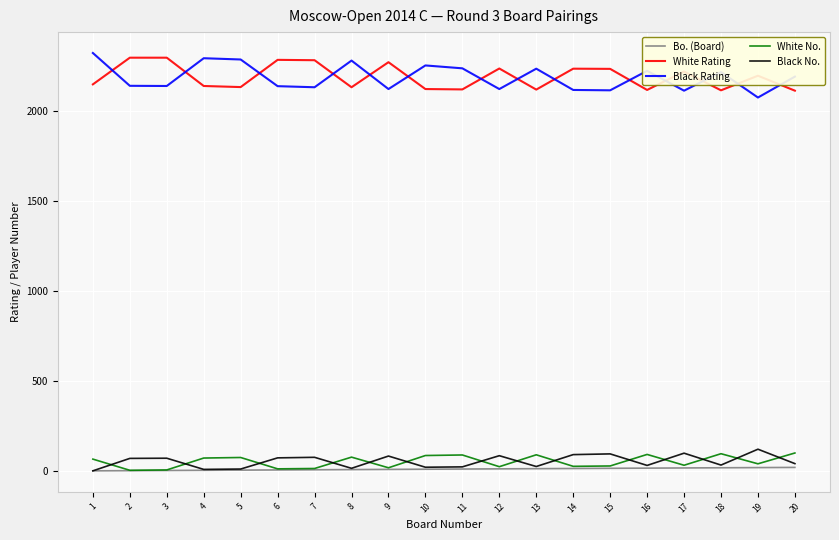

What is the maximum value shown in the chart?

2319